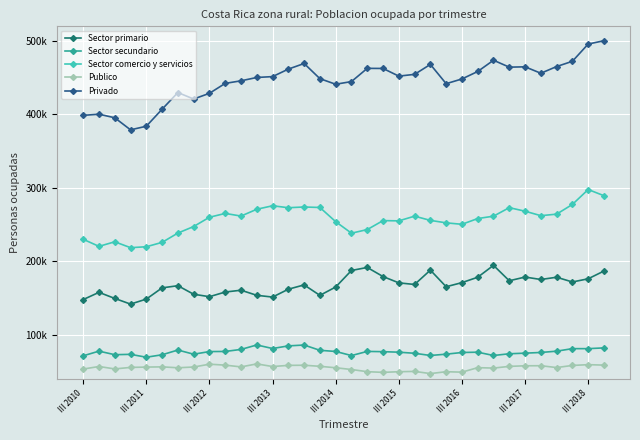

Does the chart have visible grid lines?

Yes